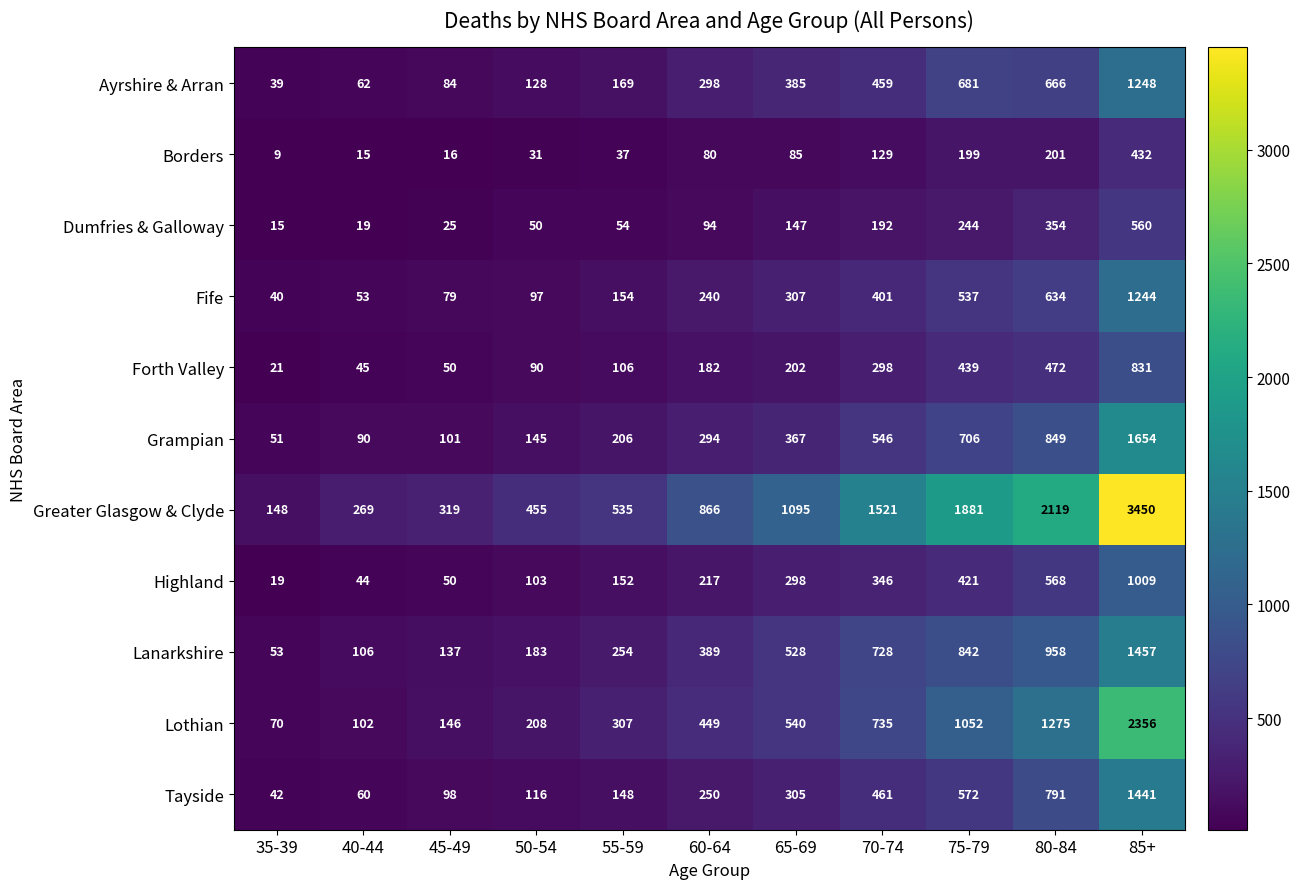

How many categories are shown in the chart?

11